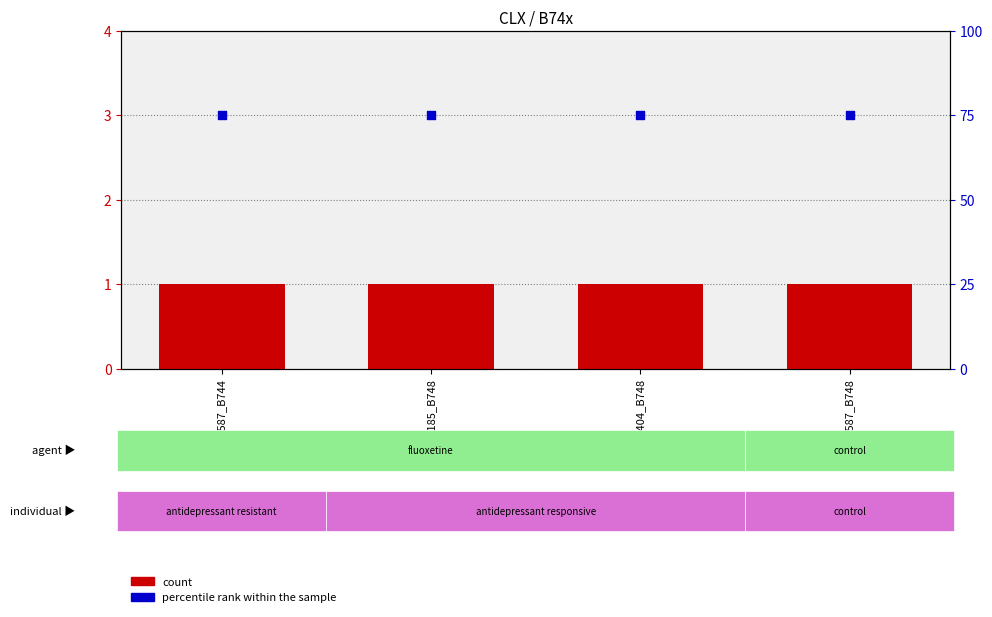

Is the value of count at CLX5185_B748 greater than the value of percentile rank within the sample at CLX7404_B748?

No